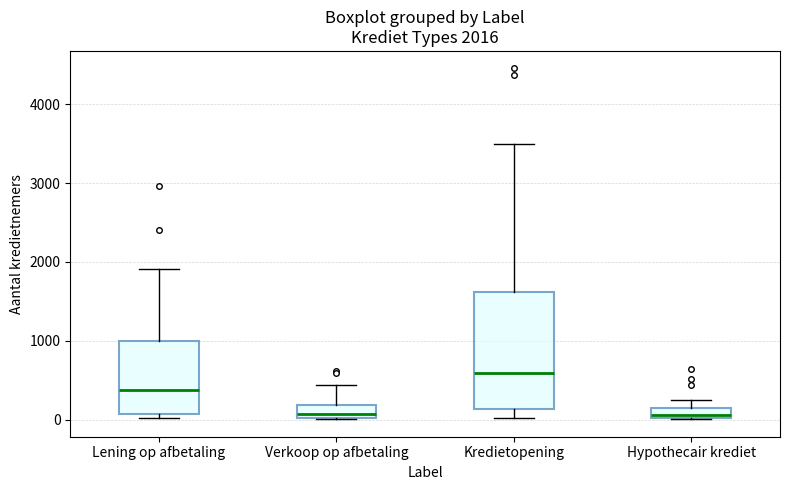

Comparing the boxes themselves (not the whiskers), which one is the tallest?

Kredietopening